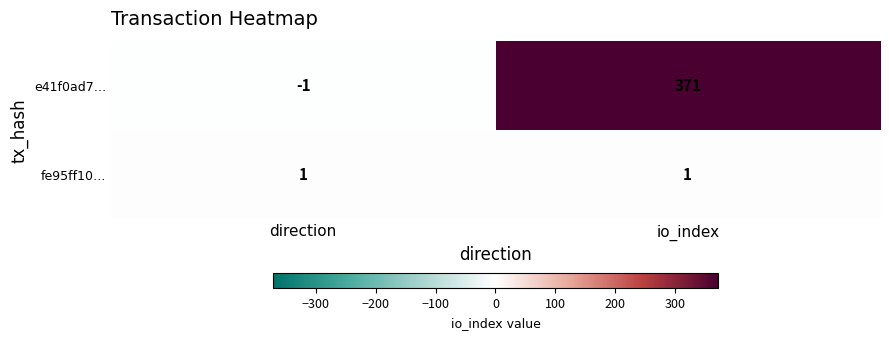

What is the greatest value displayed?

371